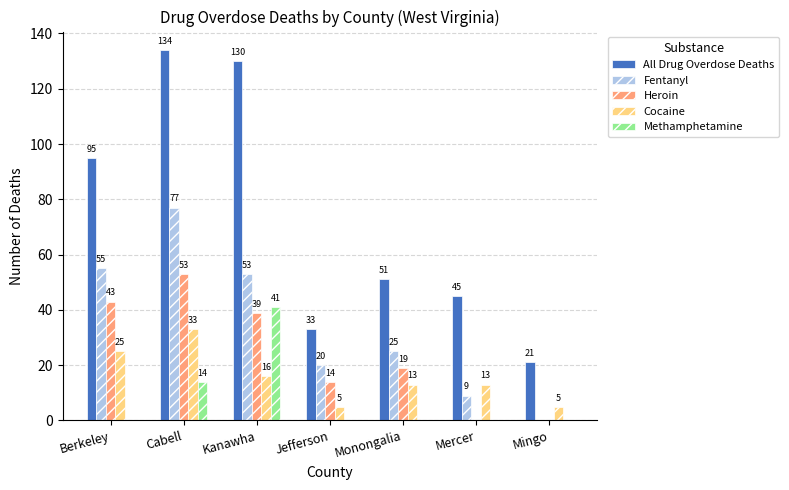

Reading left to right, extract all data points from this chart.

All Drug Overdose Deaths: Berkeley=95	Cabell=134	Kanawha=130	Jefferson=33	Monongalia=51	Mercer=45	Mingo=21
Fentanyl: Berkeley=55	Cabell=77	Kanawha=53	Jefferson=20	Monongalia=25	Mercer=9	Mingo=0
Heroin: Berkeley=43	Cabell=53	Kanawha=39	Jefferson=14	Monongalia=19	Mercer=0	Mingo=0
Cocaine: Berkeley=25	Cabell=33	Kanawha=16	Jefferson=5	Monongalia=13	Mercer=13	Mingo=5
Methamphetamine: Berkeley=0	Cabell=14	Kanawha=41	Jefferson=0	Monongalia=0	Mercer=0	Mingo=0